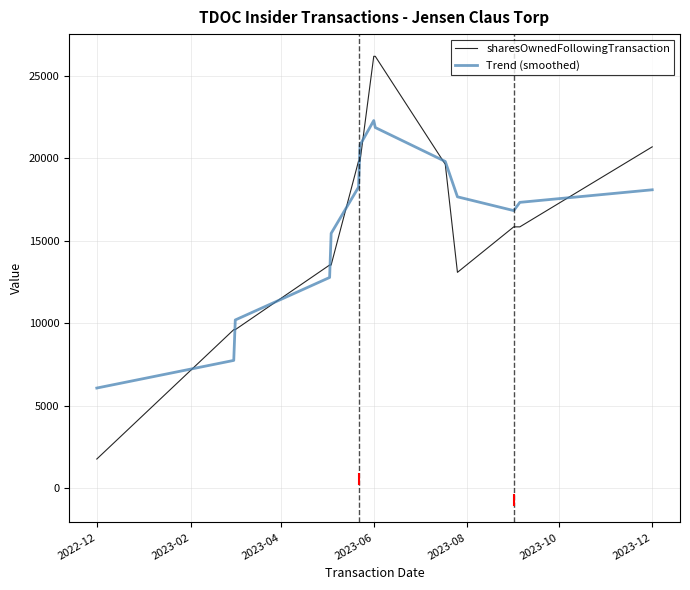

What is the maximum value for sharesOwnedFollowingTransaction?

26190